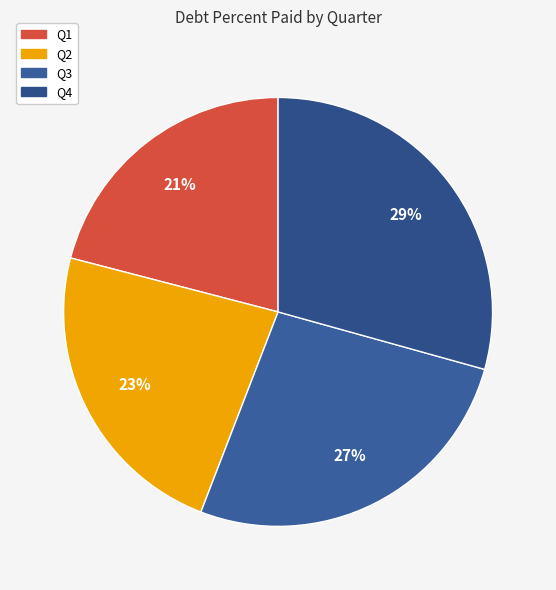

Is there any slice that represents more than half of the pie?

No